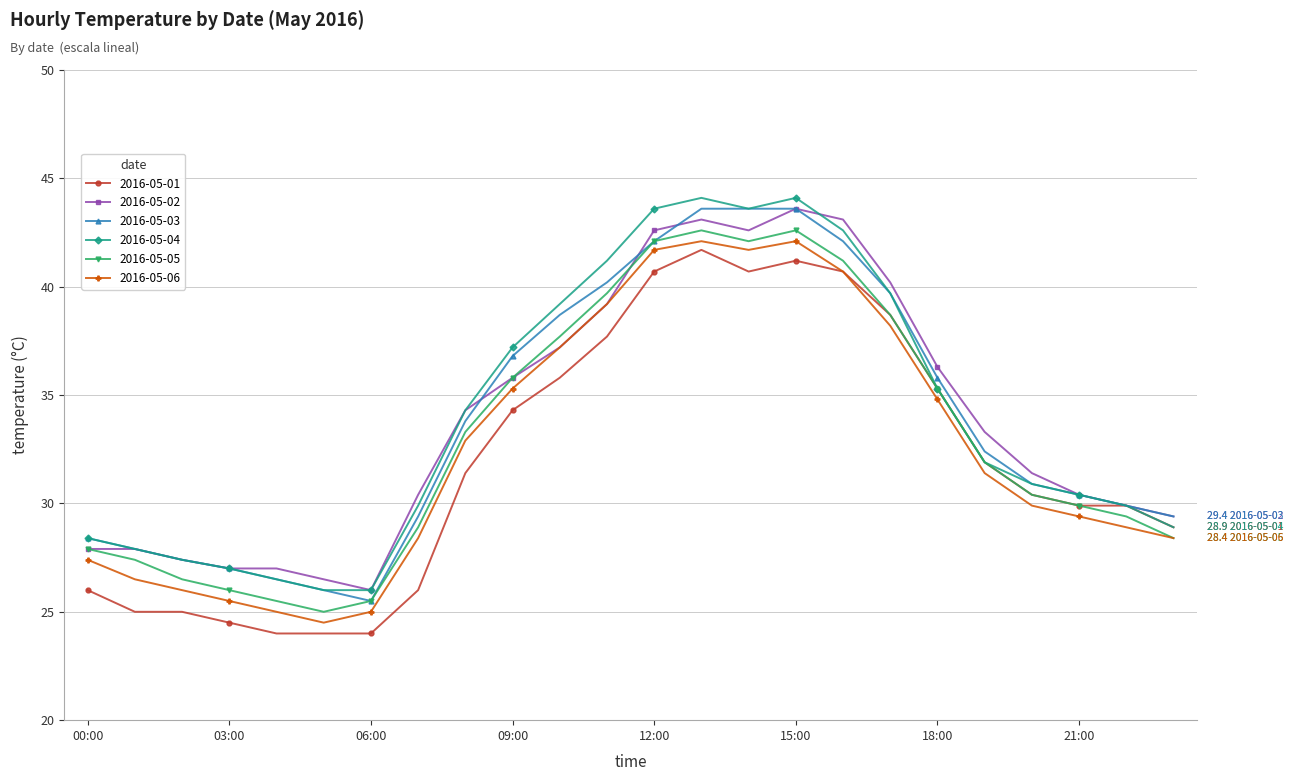

What is the lowest value of the 2016-05-01 series?

24.0